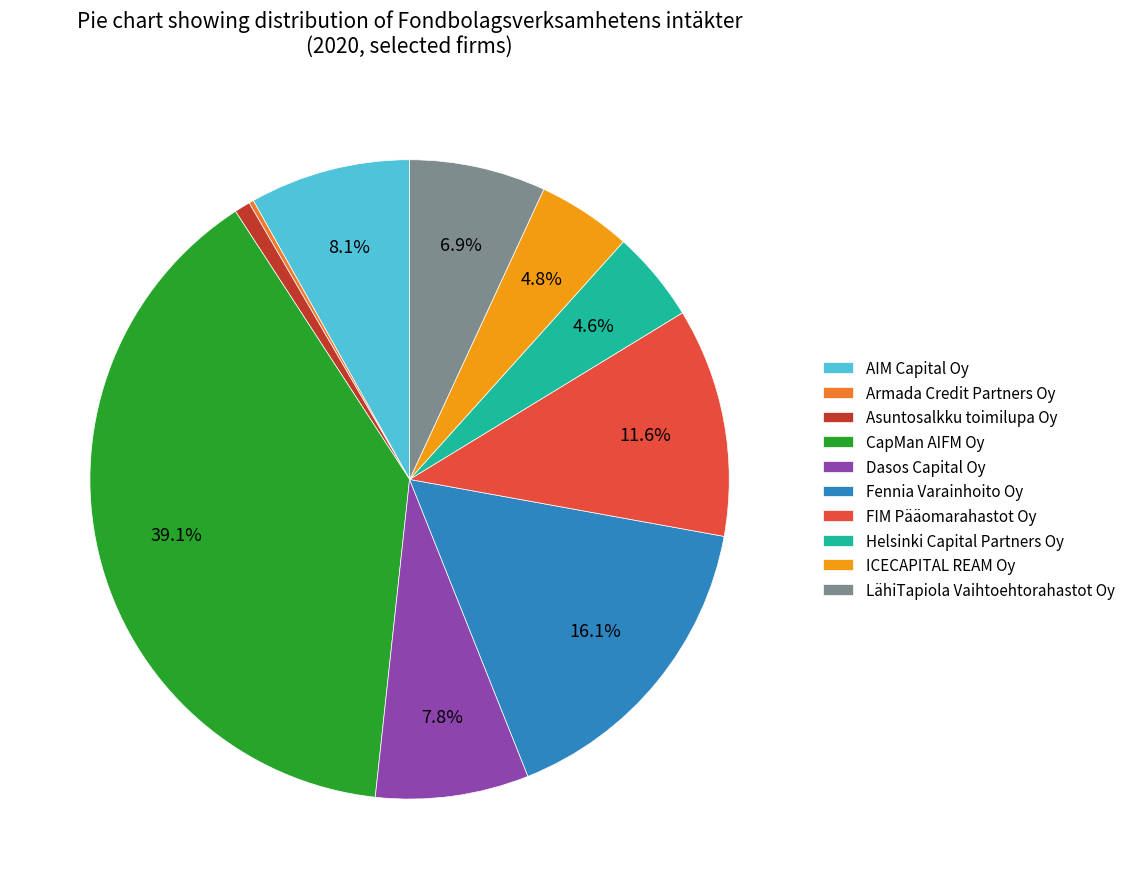

Is there a majority slice in this chart?

No